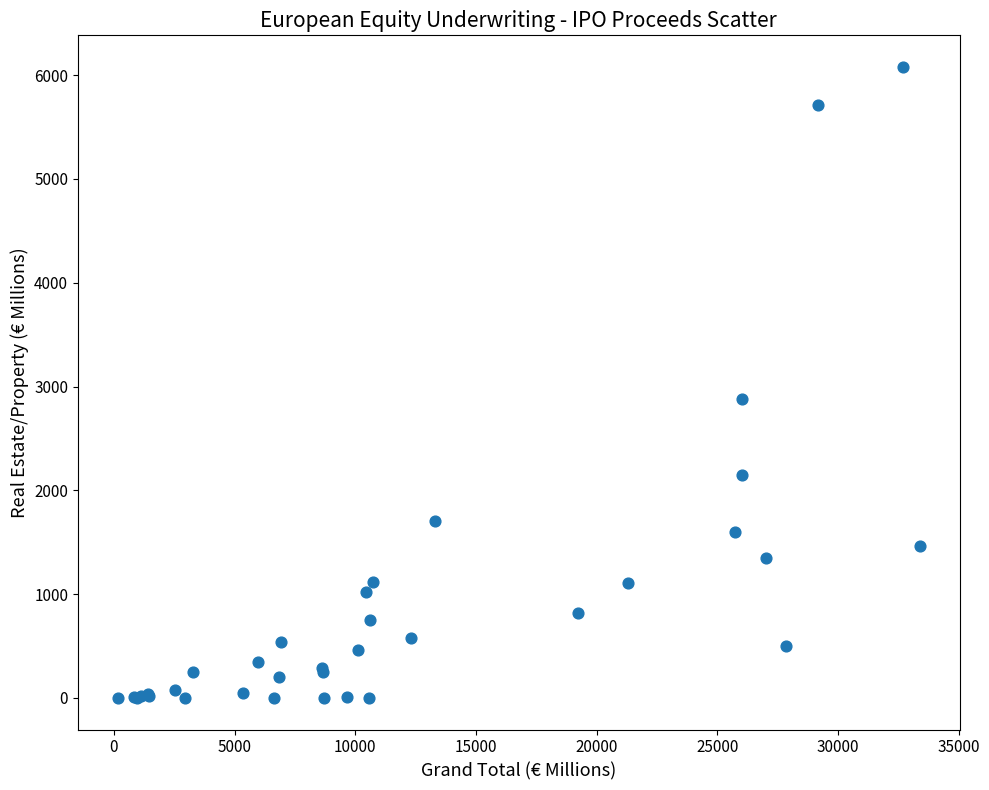

What Y value in the scatter plot is closest to 3040?

2879.3